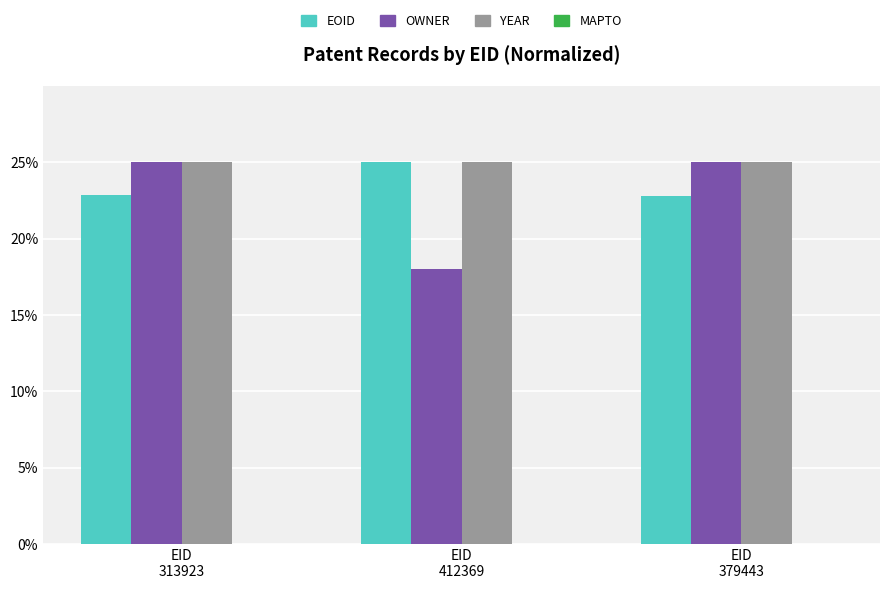

What is the spread (max minus min) of values at EID
379443?

2.2